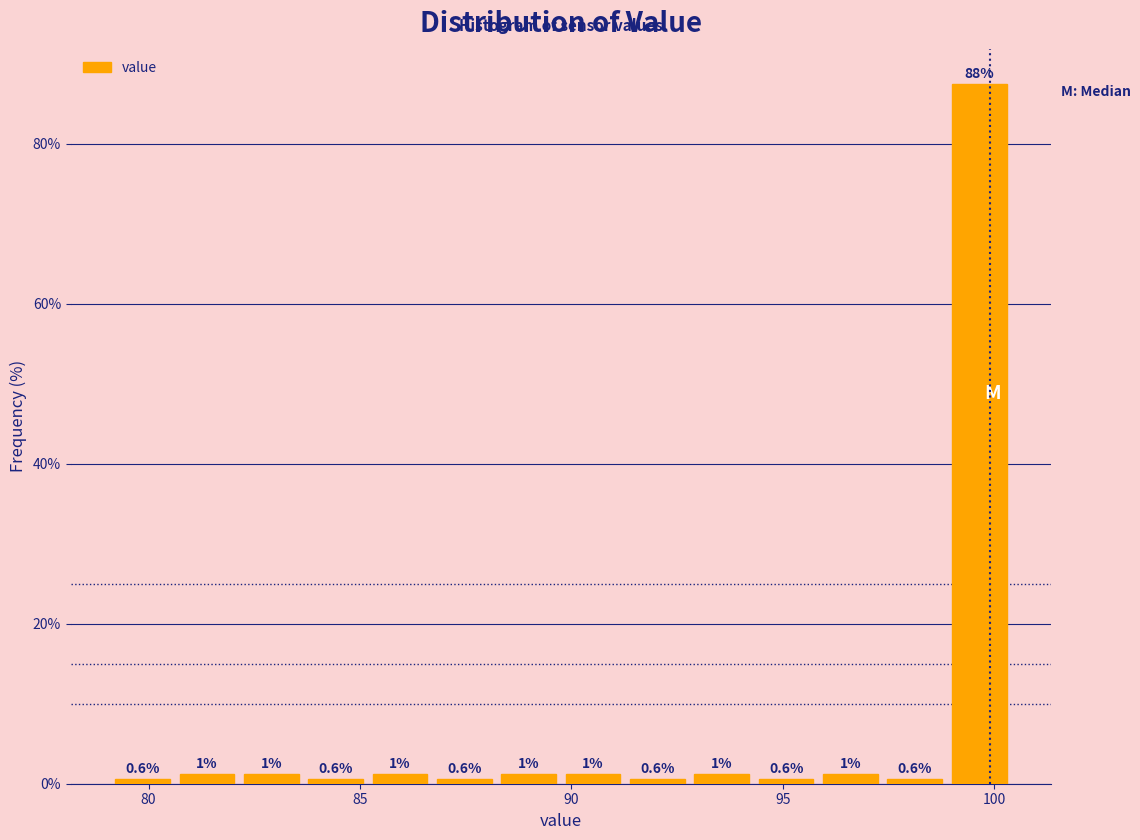

Read against the x-axis, roughly where is the centre of the tallest bar?

99.5